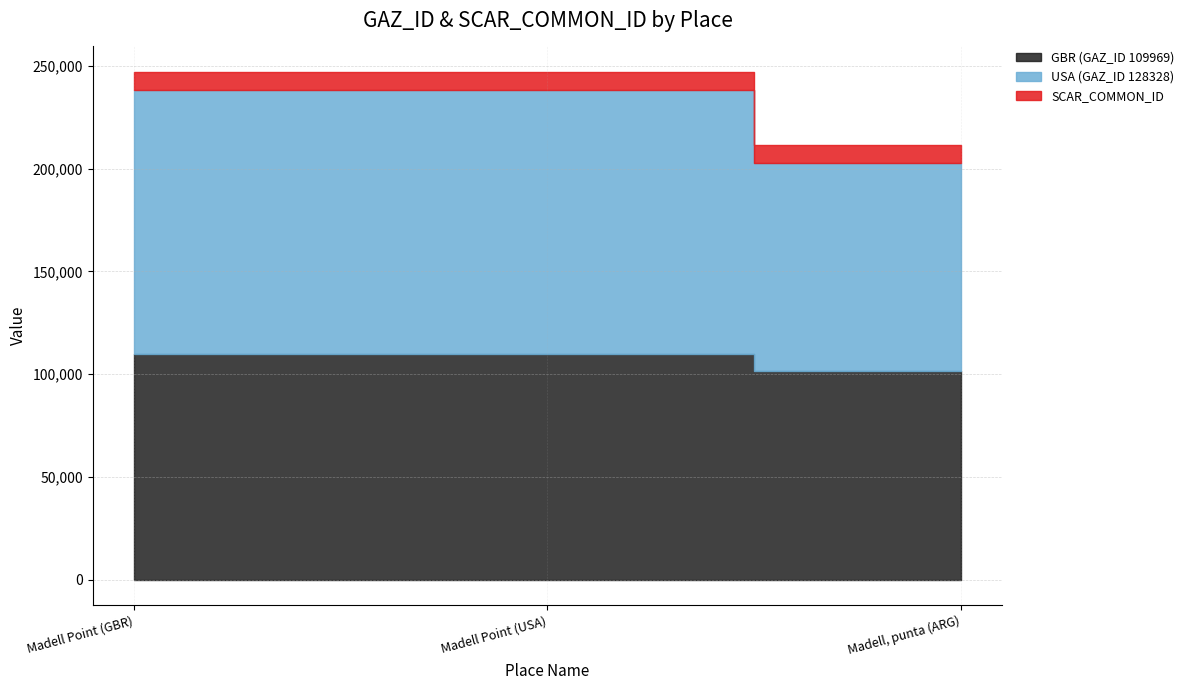

Which series changed the most between Madell Point (USA) and Madell, punta (ARG)?

USA (GAZ_ID 128328)